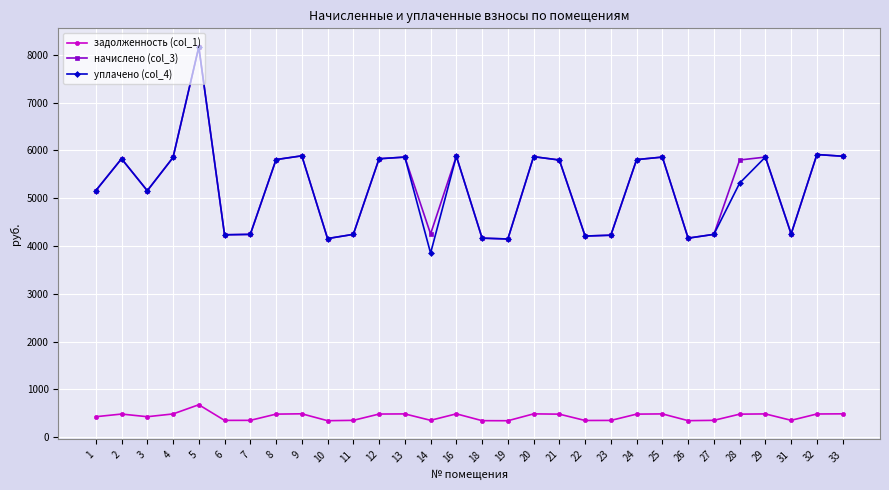

What is the maximum value for начислено (col_3)?

8160.4